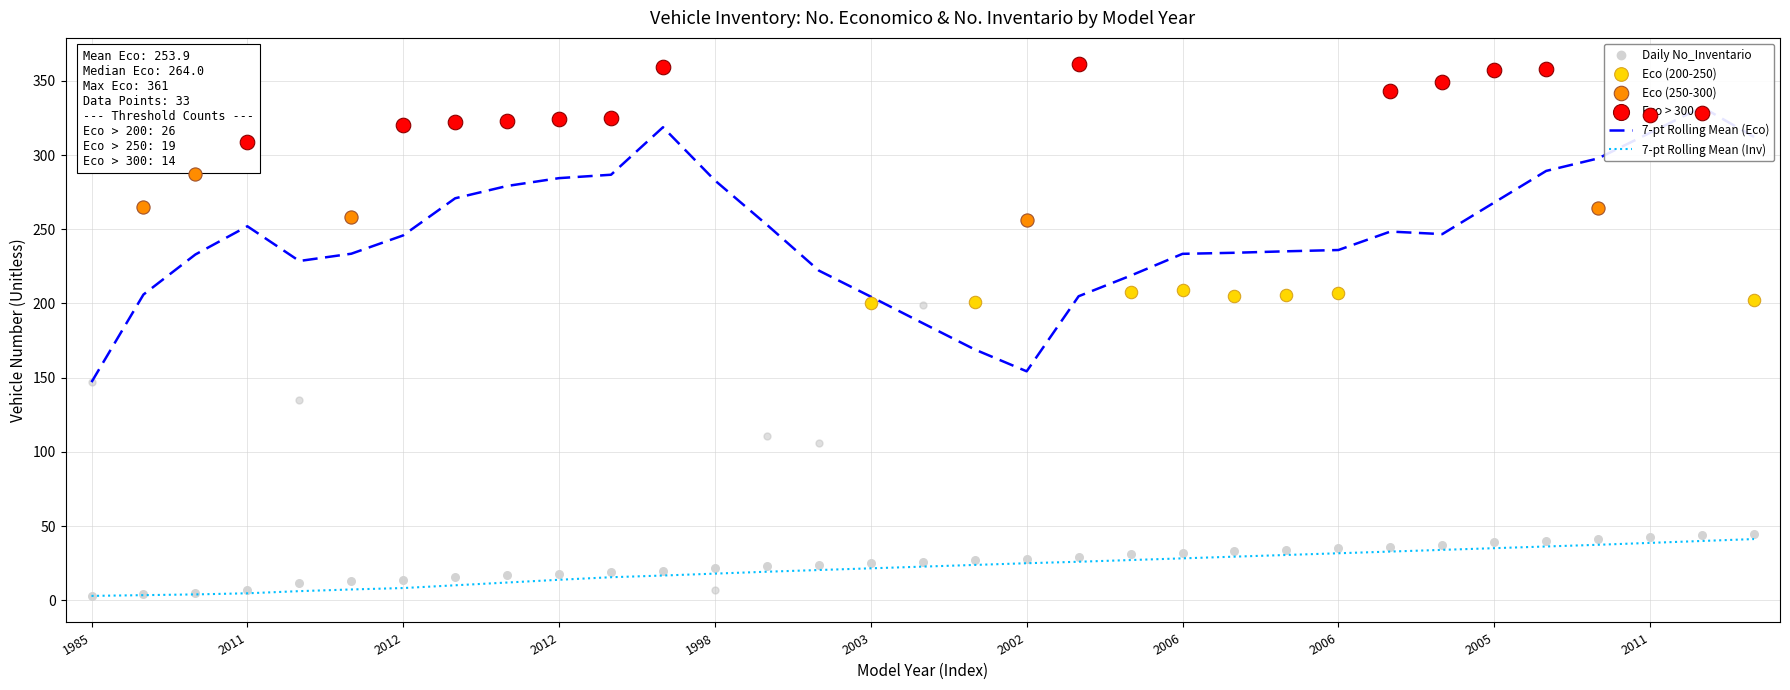

Is the value of No_Economico at 2002 greater than the value of No_Inventario at 1998?

Yes